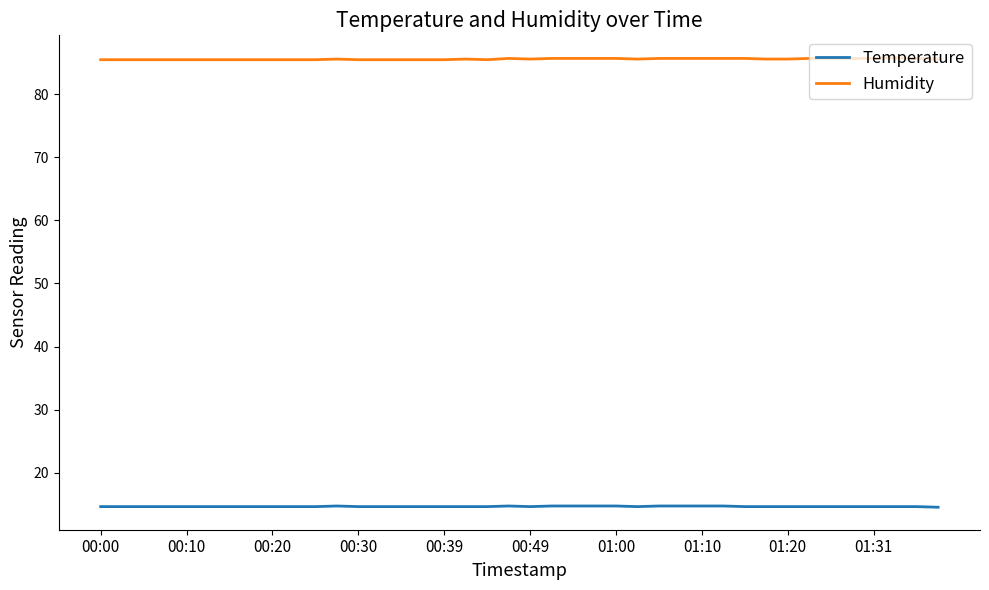

What is the smallest value displayed?

14.5